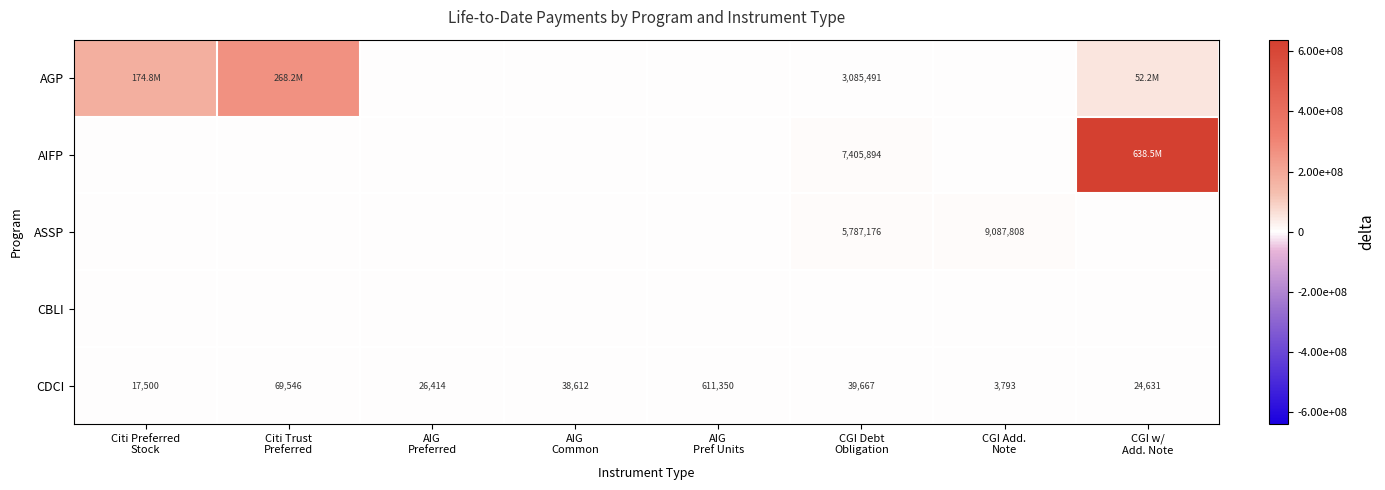

At which category does the chart reach its peak across all series?

CGI w/
Add. Note